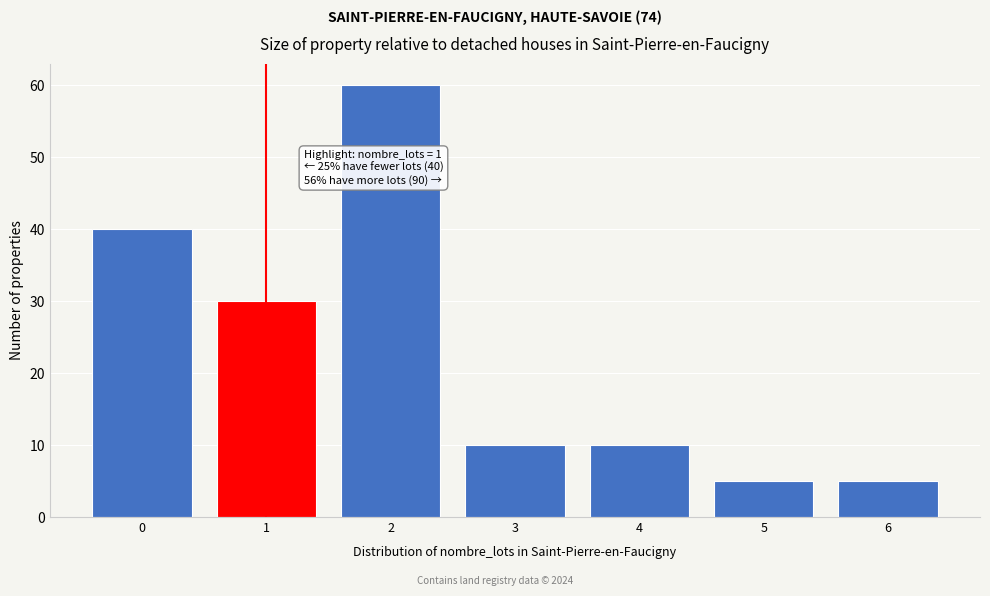

Reading left to right, extract all data points from this chart.

0=40	1=30	2=60	3=10	4=10	5=5	6=5